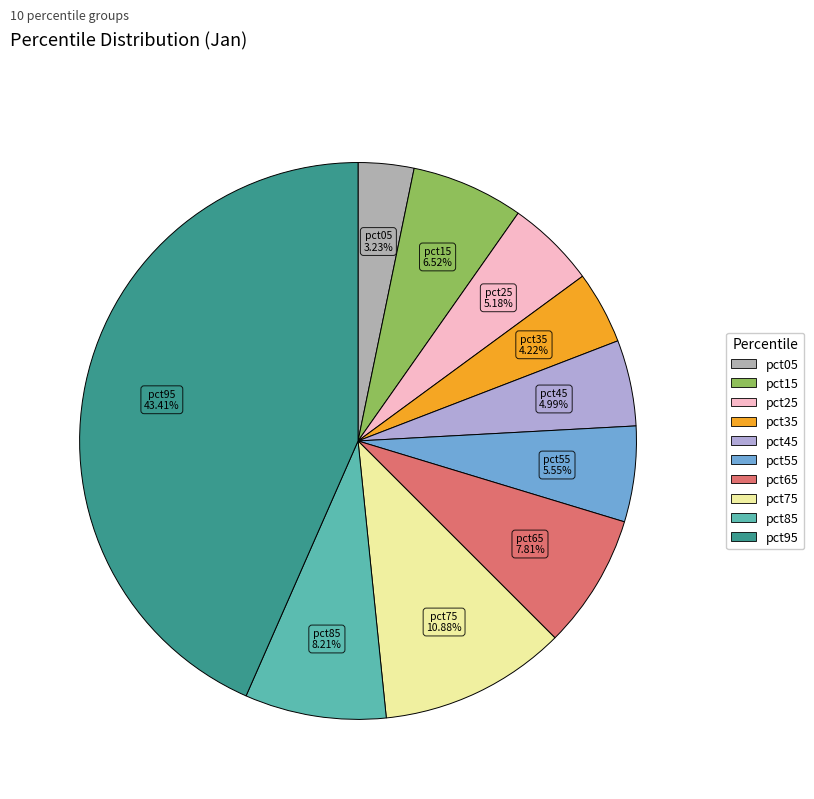

How many slices are in this pie chart?

10